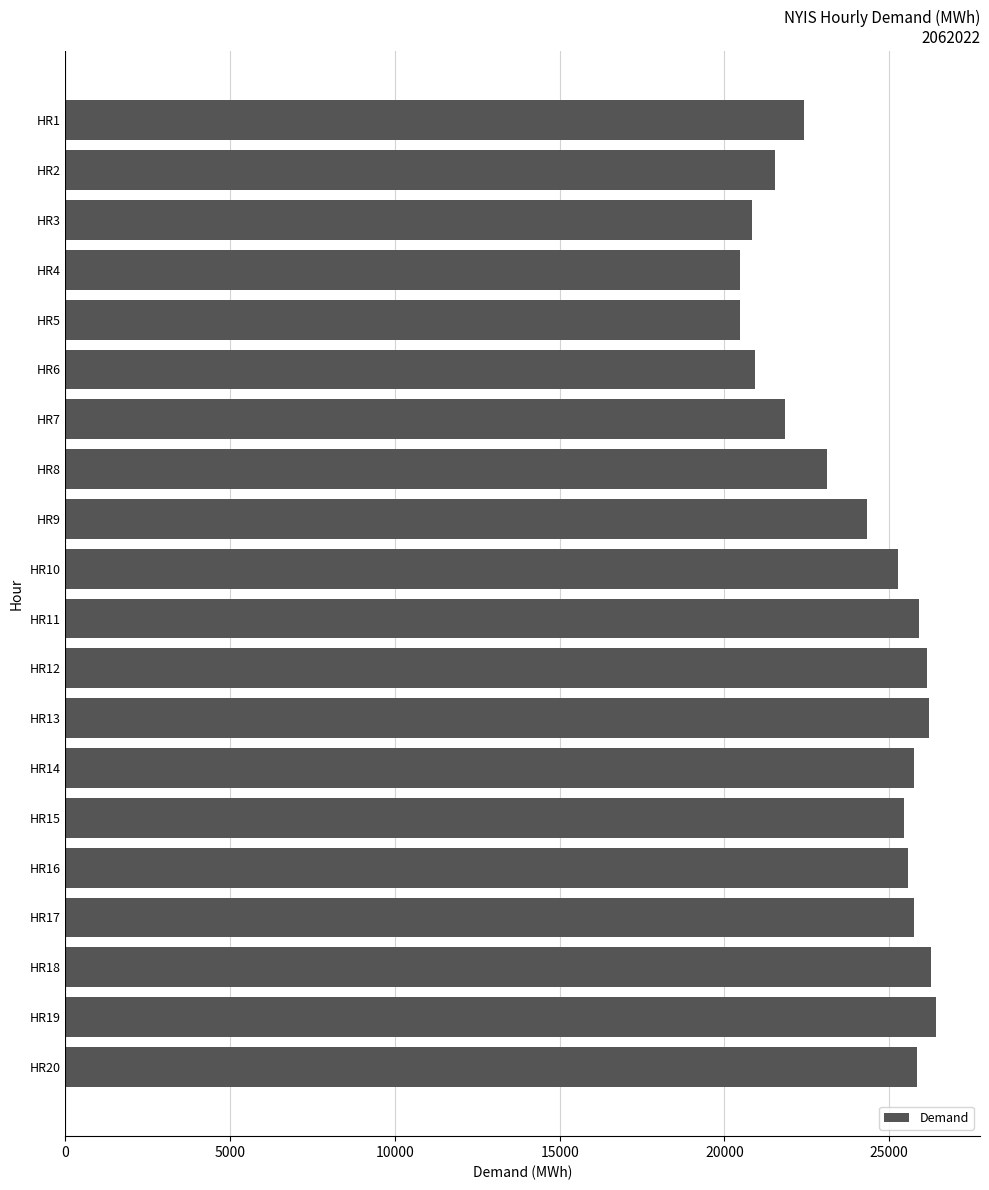

Is it true that the value at HR3 is 13015?

False